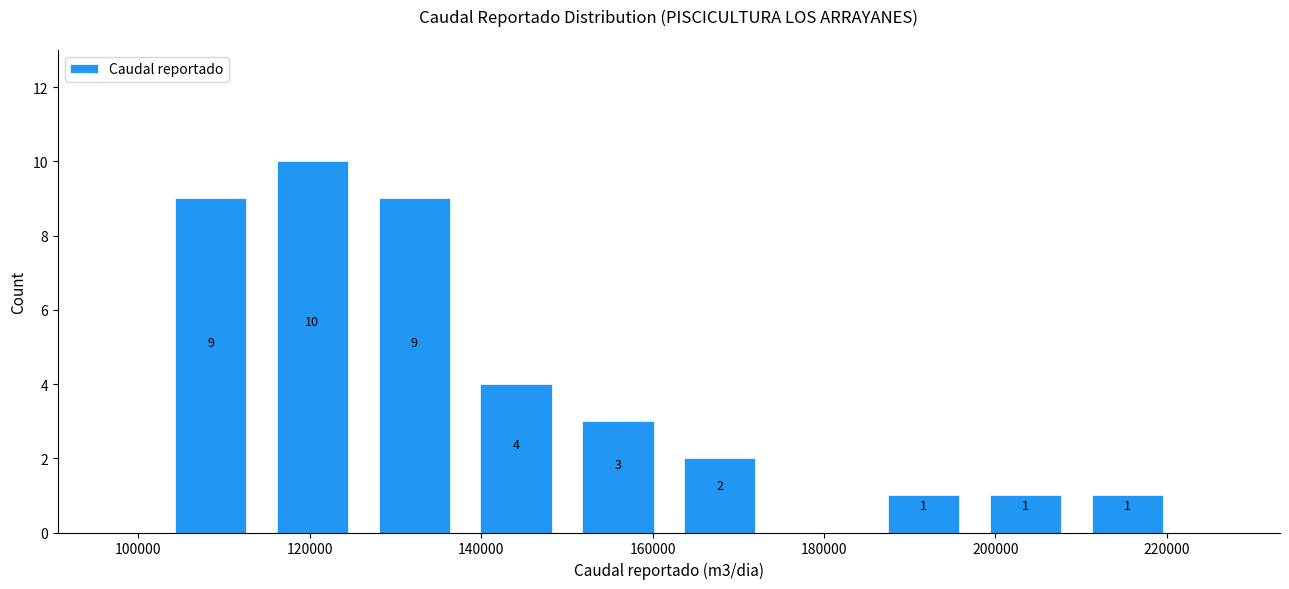

Which range on the x-axis has the tallest bar?

114000 to 126000